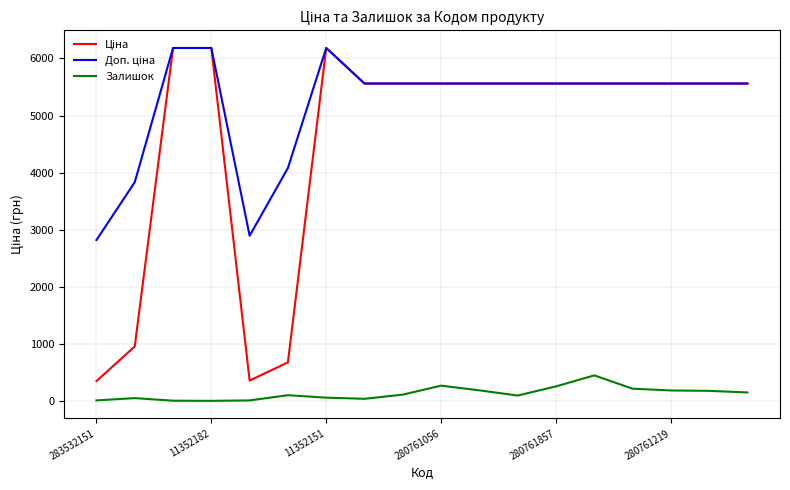

Does the chart have visible grid lines?

Yes